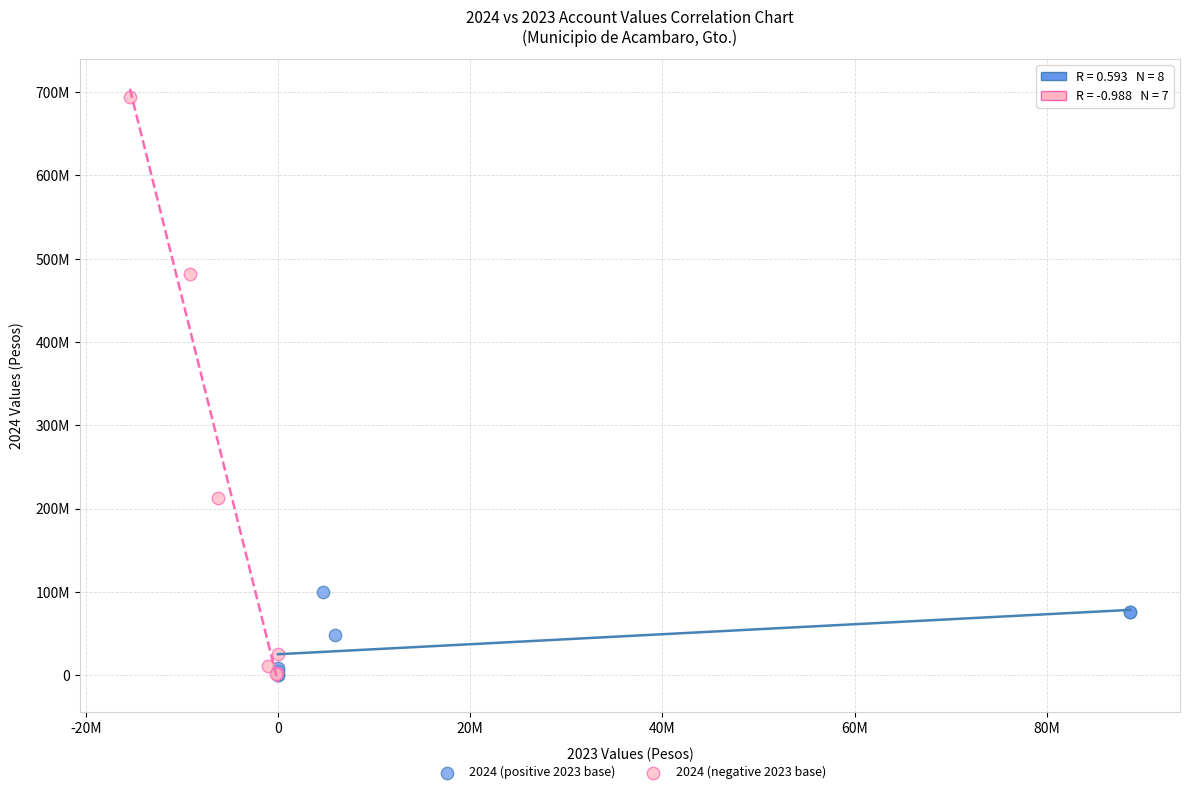

What are all the series names shown in the legend?

2024 (positive 2023 base), 2024 (negative 2023 base)